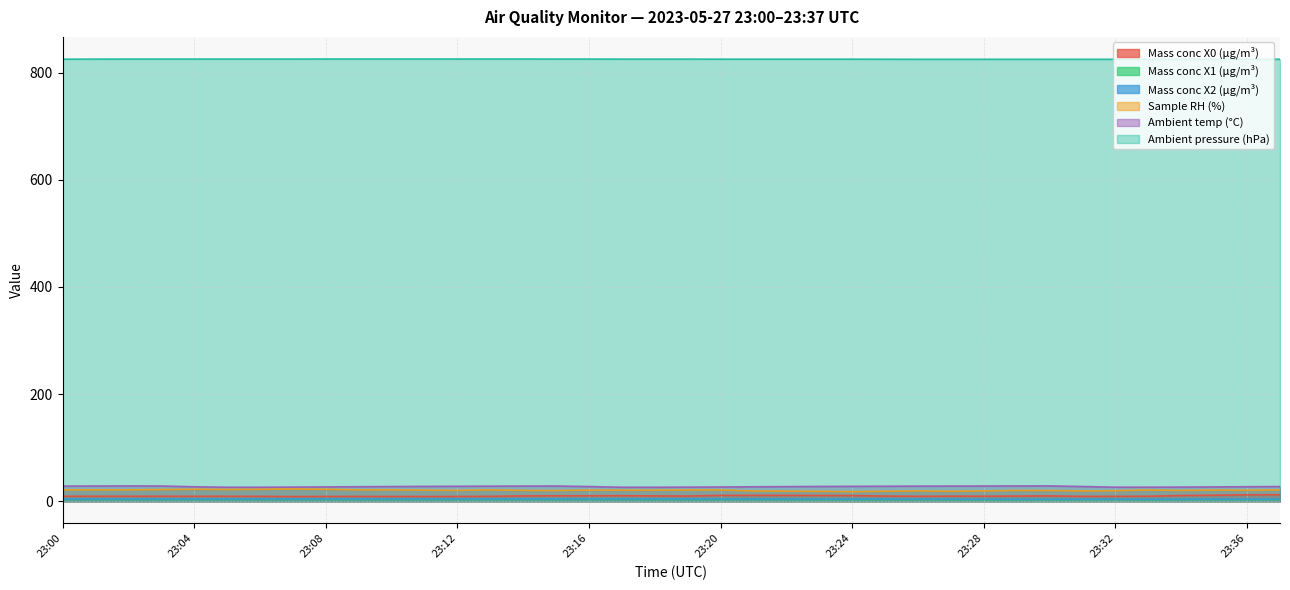

True or false: Mass conc X1 (μg/m³) has more than 0 points higher than both neighbors.

False